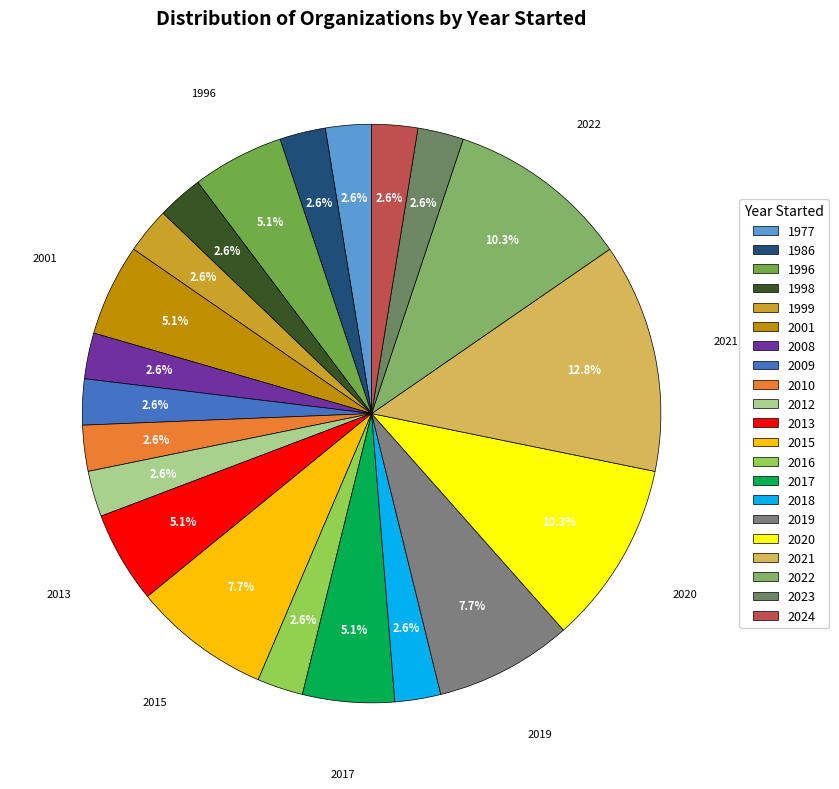

How many segments does this pie chart have?

21